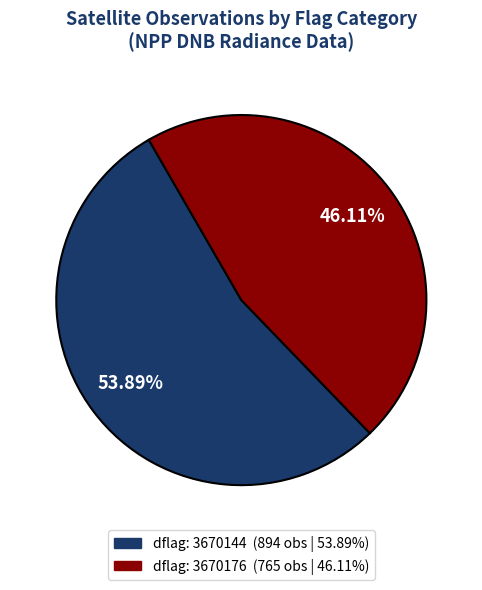

To the nearest percent, what is the average slice percentage?

50%